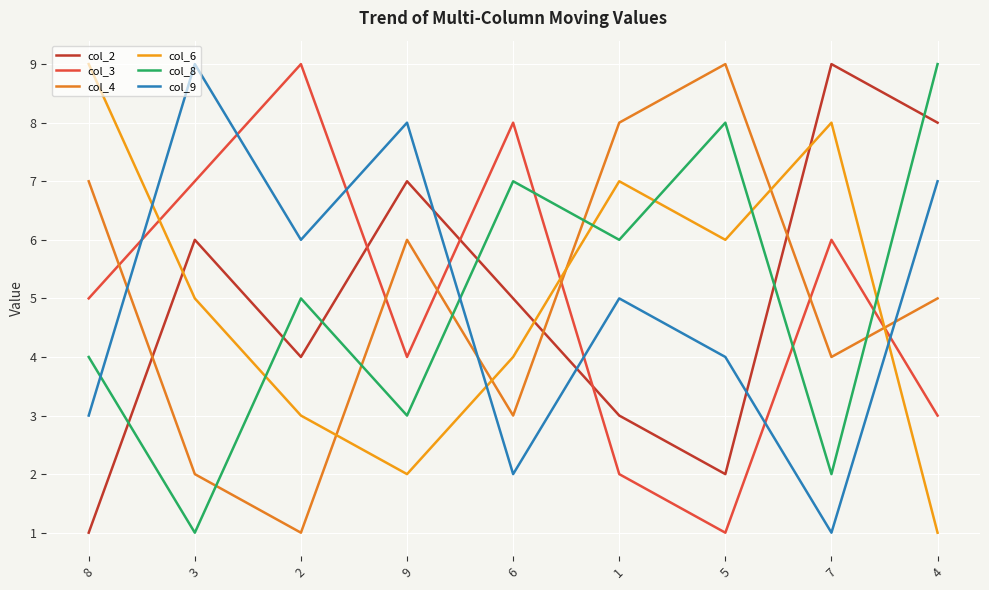

What is the total value across all series at 5?

30